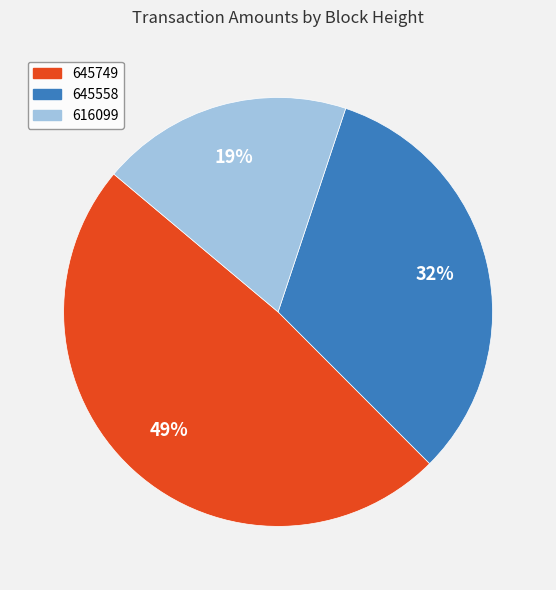

Is it true that 645749 is 49% of the pie?

True